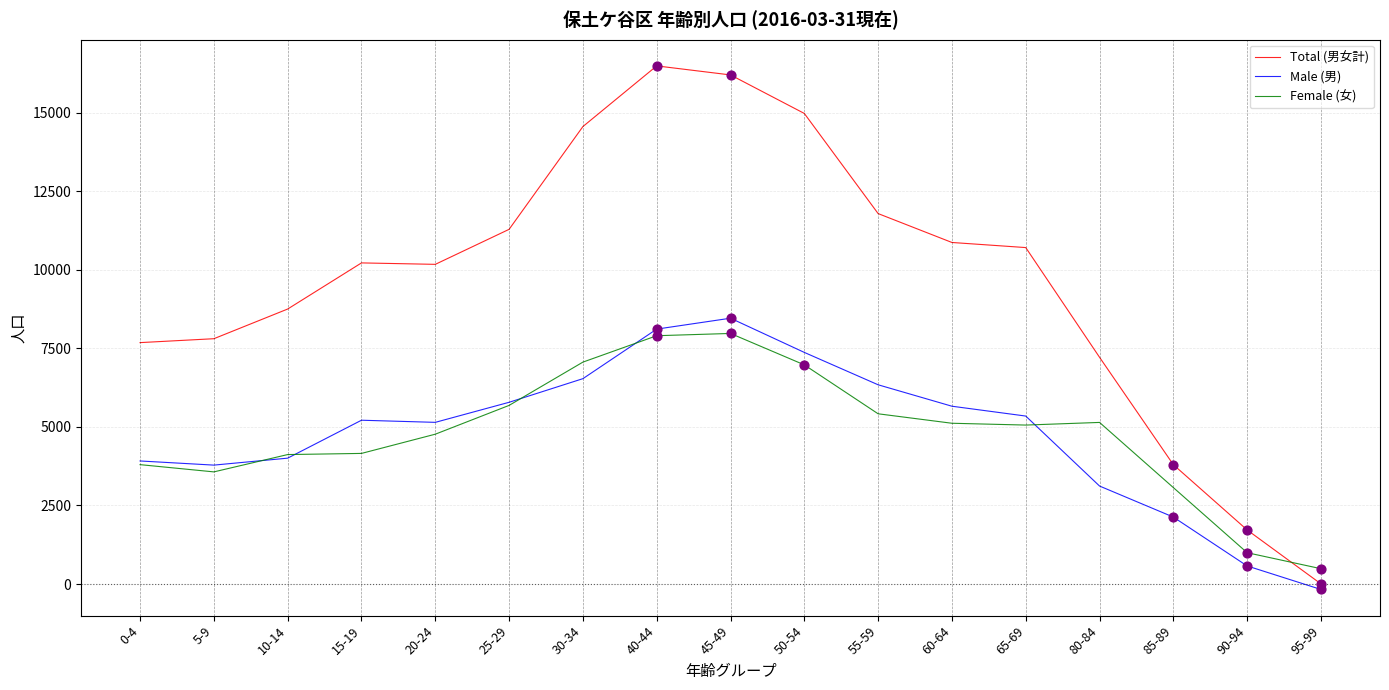

Which series has the widest spread of values?

Total (男女計)